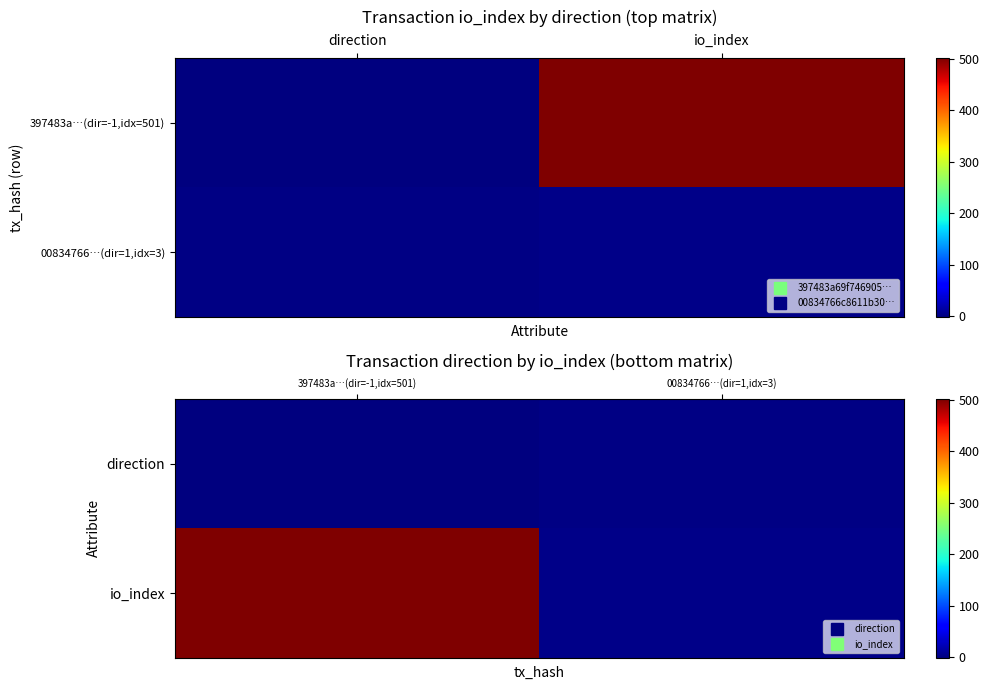

At which label does direction reach its peak?

00834766…(dir=1,idx=3)